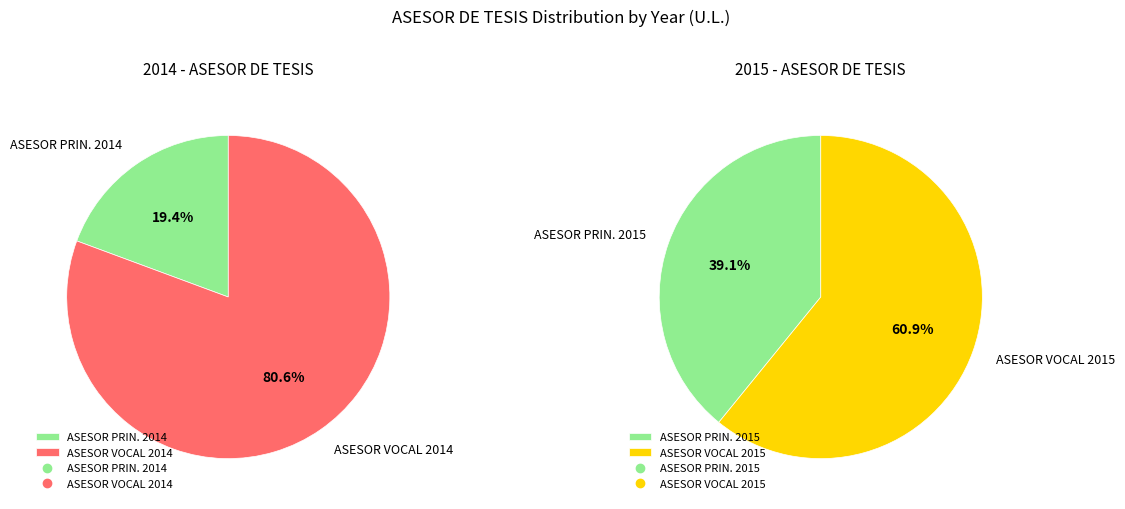

Is the sum of 2015 and 5 greater than half?

No